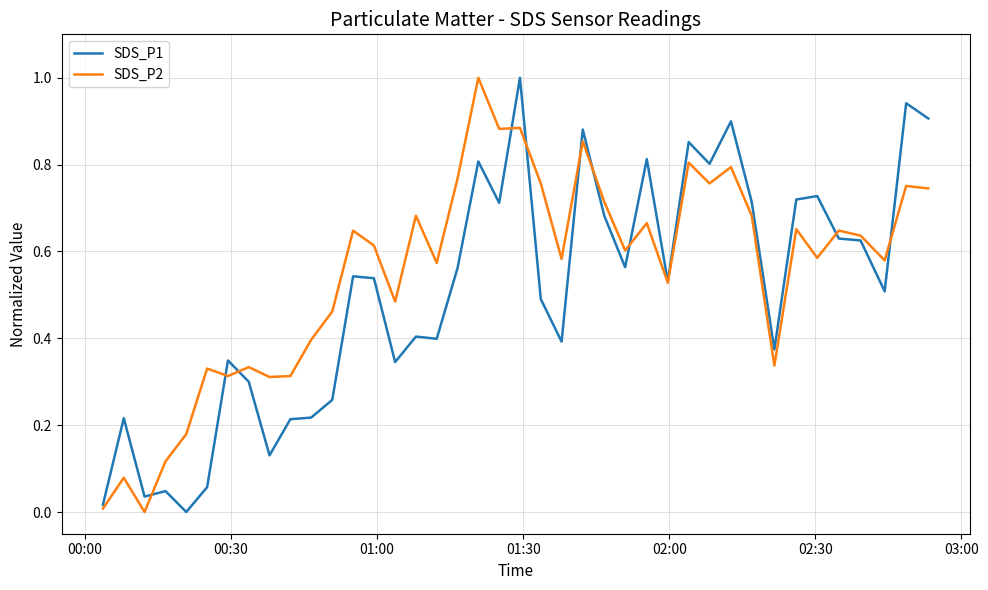

What is the maximum value shown in the chart?

1.0